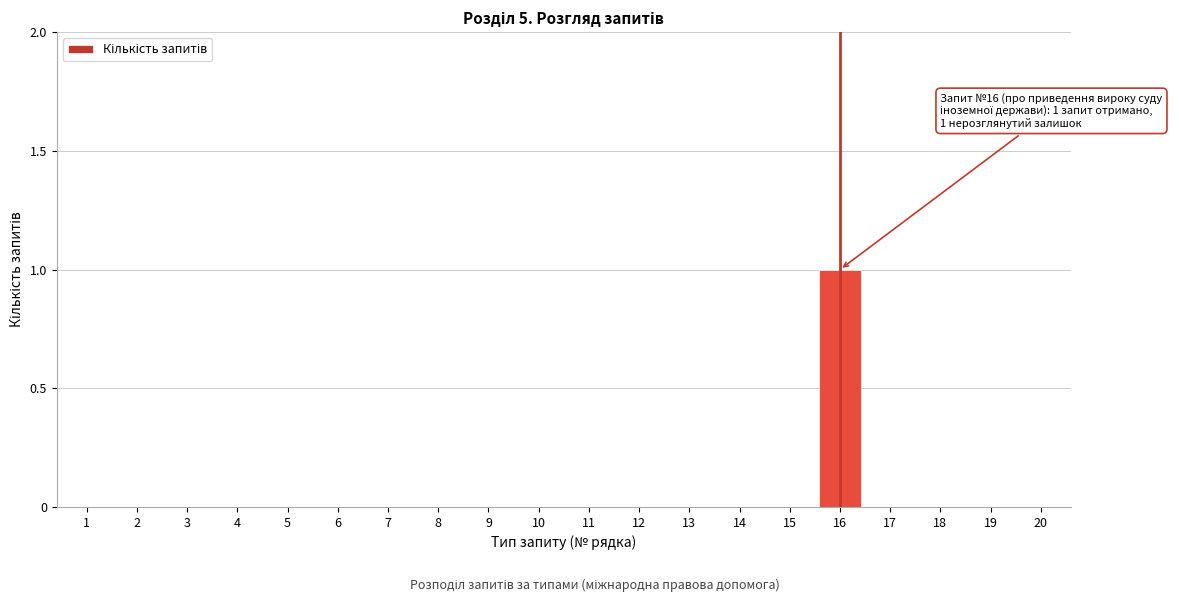

Reading right to left, transcribe all the data shown in this chart.

20=0	19=0	18=0	17=0	16=1	15=0	14=0	13=0	12=0	11=0	10=0	9=0	8=0	7=0	6=0	5=0	4=0	3=0	2=0	1=0